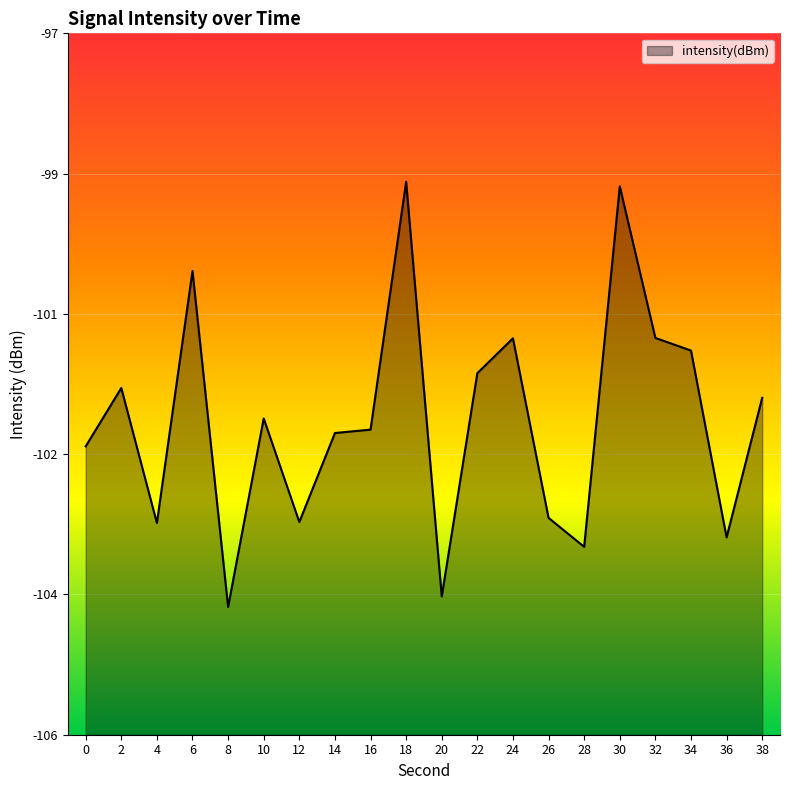

At which category does the chart reach its minimum across all series?

8